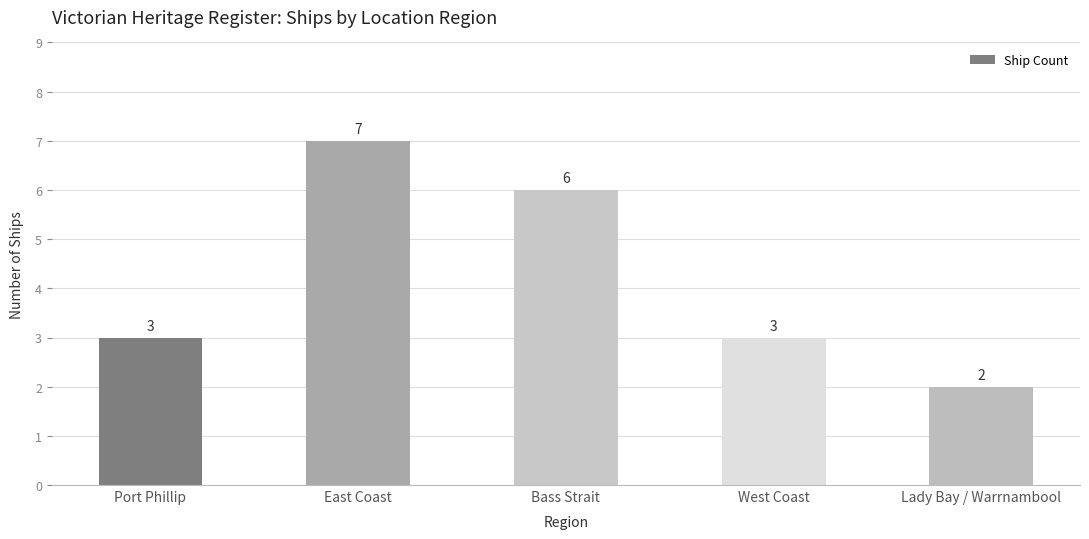

What is the label of the 5th bar from the left?

Lady Bay / Warrnambool